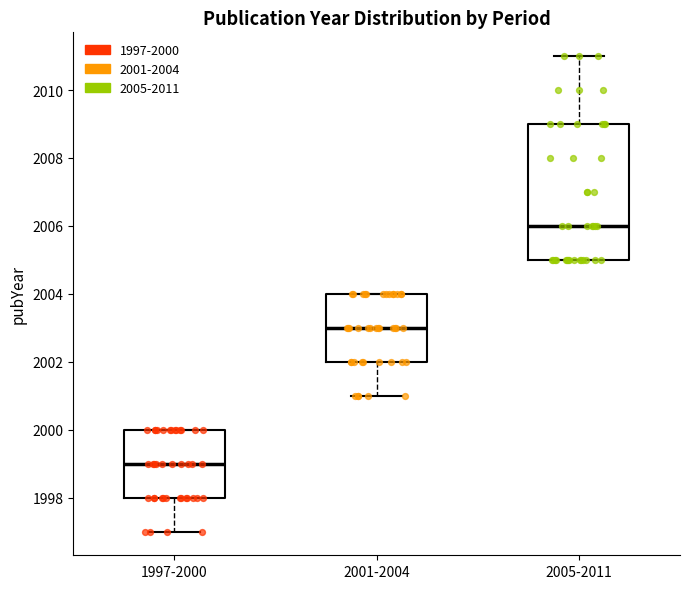

Where is the upper edge of the box for 2001-2004 on the y-axis? The values are not printed on the chart, so give them approximately, as read against the axis.

2004